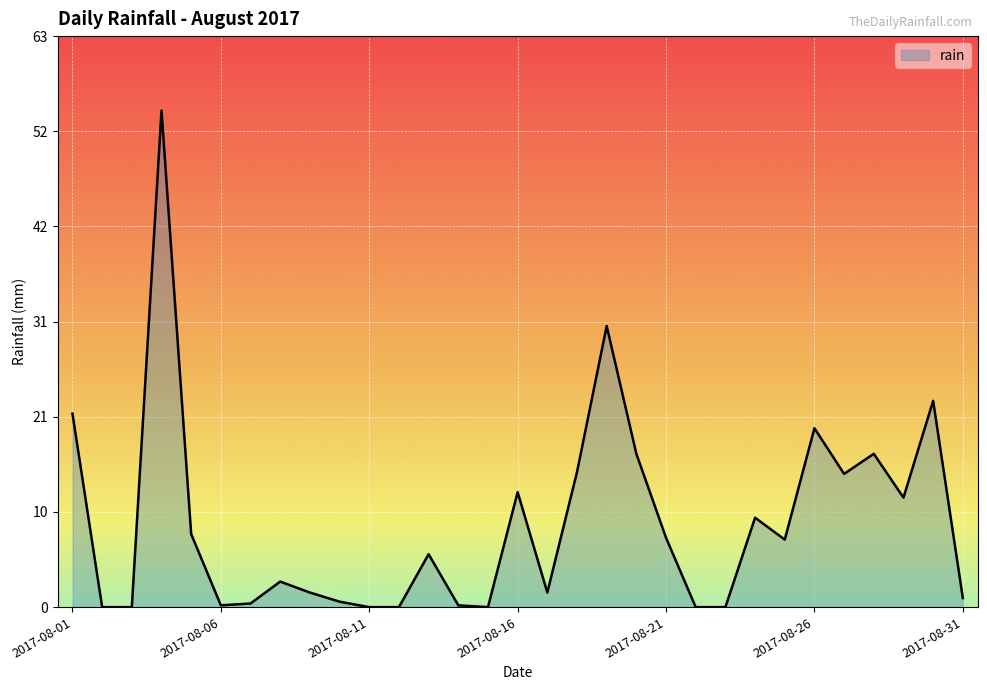

Does the chart display data point markers on the line(s)?

No